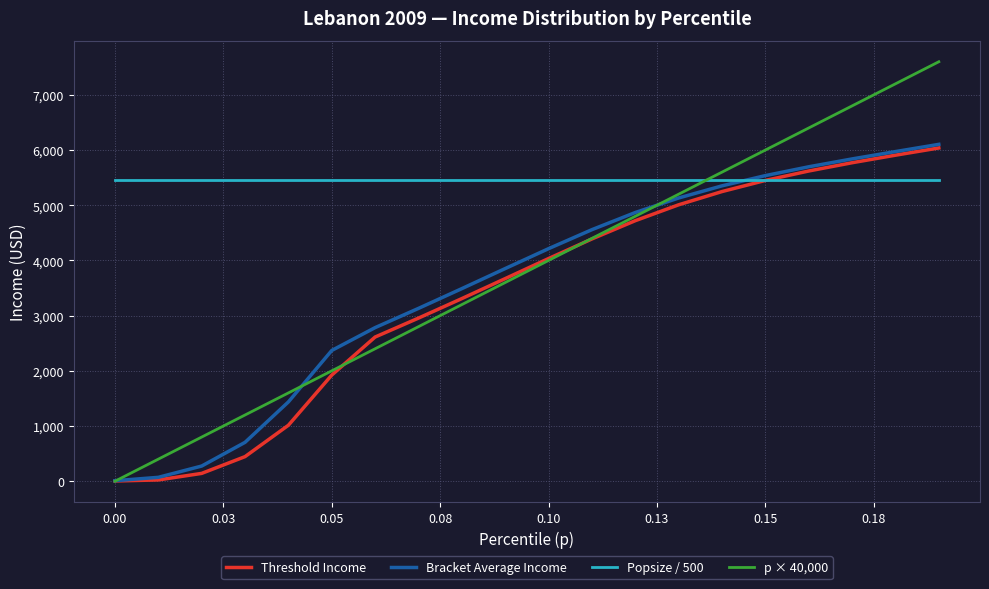

What is the highest value of the Bracket Average Income series?

6103.3